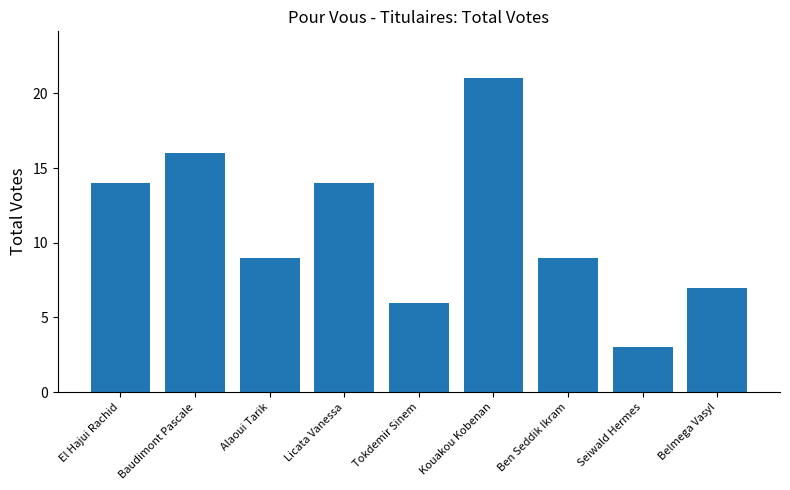

Reading right to left, what are all the values shown in this chart?

Belmega Vasyl=7	Seiwald Hermes=3	Ben Seddik Ikram=9	Kouakou Kobenan=21	Tokdemir Sinem=6	Licata Vanessa=14	Alaoui Tarik=9	Baudimont Pascale=16	El Hajui Rachid=14